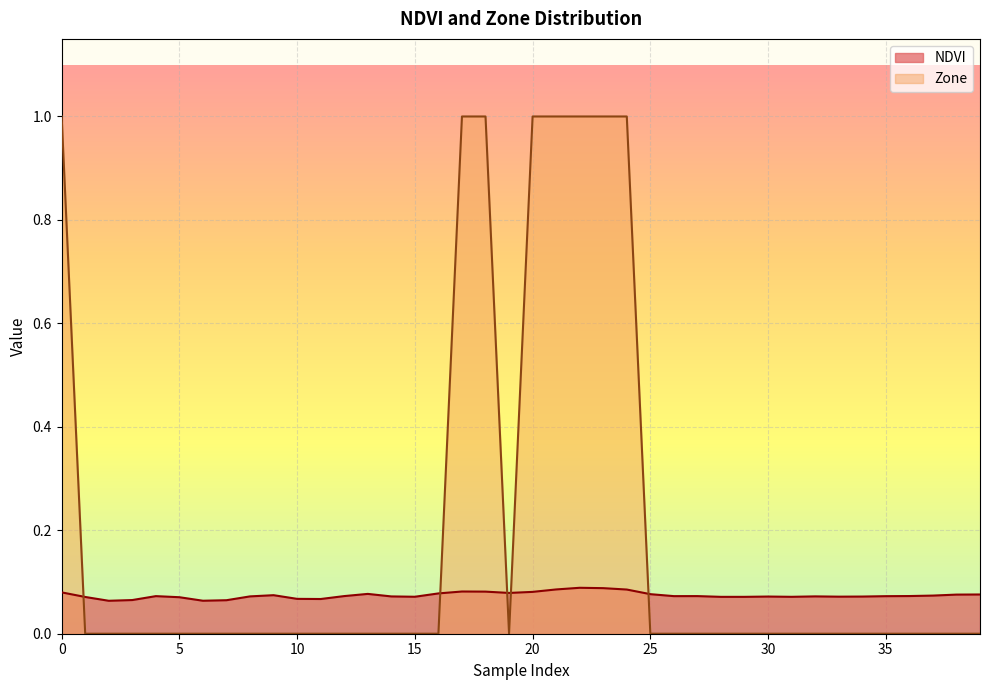

At which category is the sum across all series the highest?

22